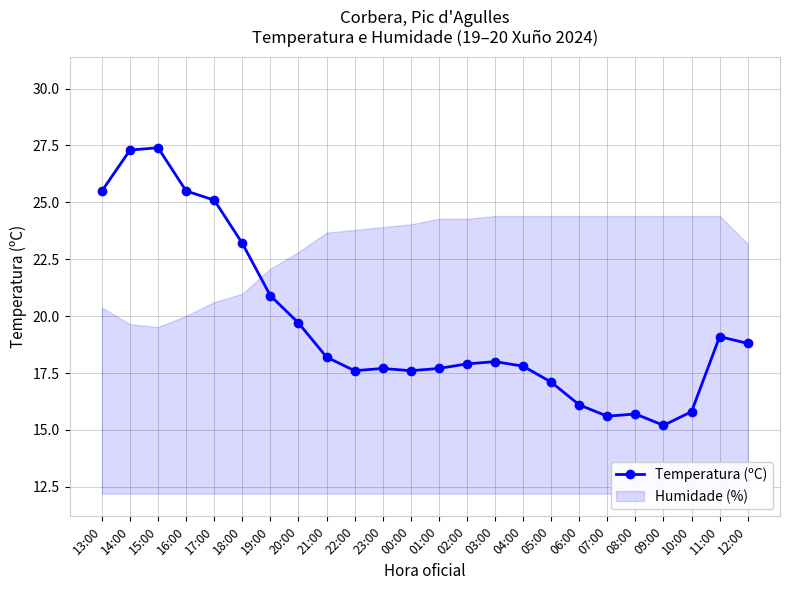

What is the difference between the second highest and second lowest values?

11.7